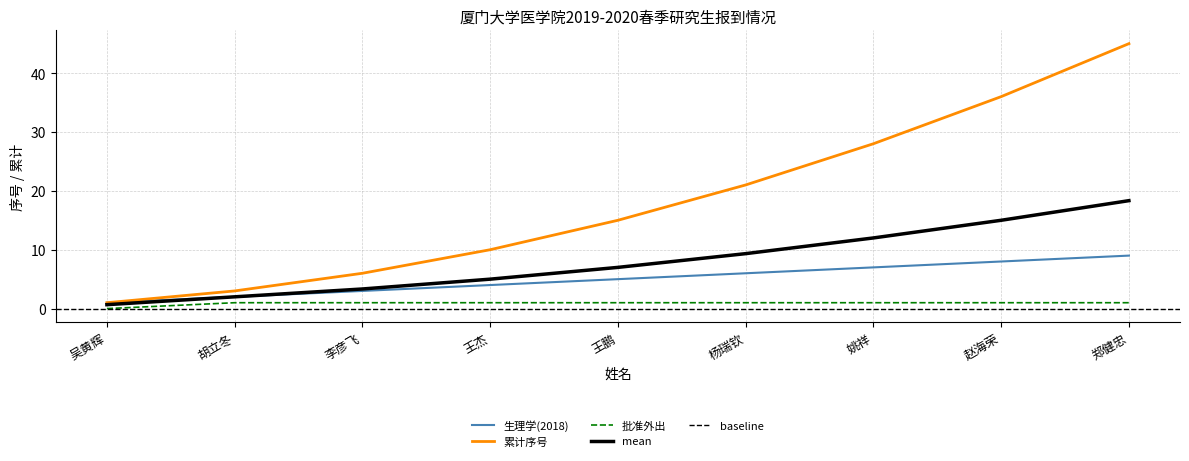

Where is 批准外出 nearest to the value 0?

吴黄辉